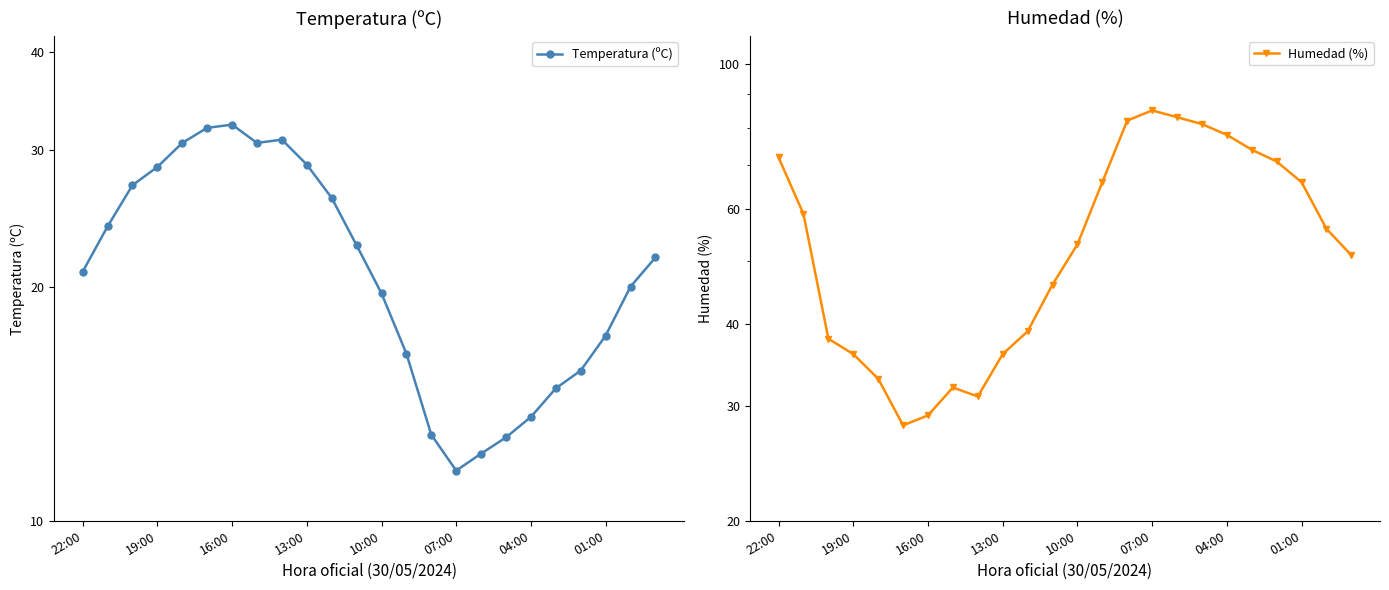

Is the value of Humedad (%) at 19:00 greater than the value of Temperatura (ºC) at 07:00?

Yes